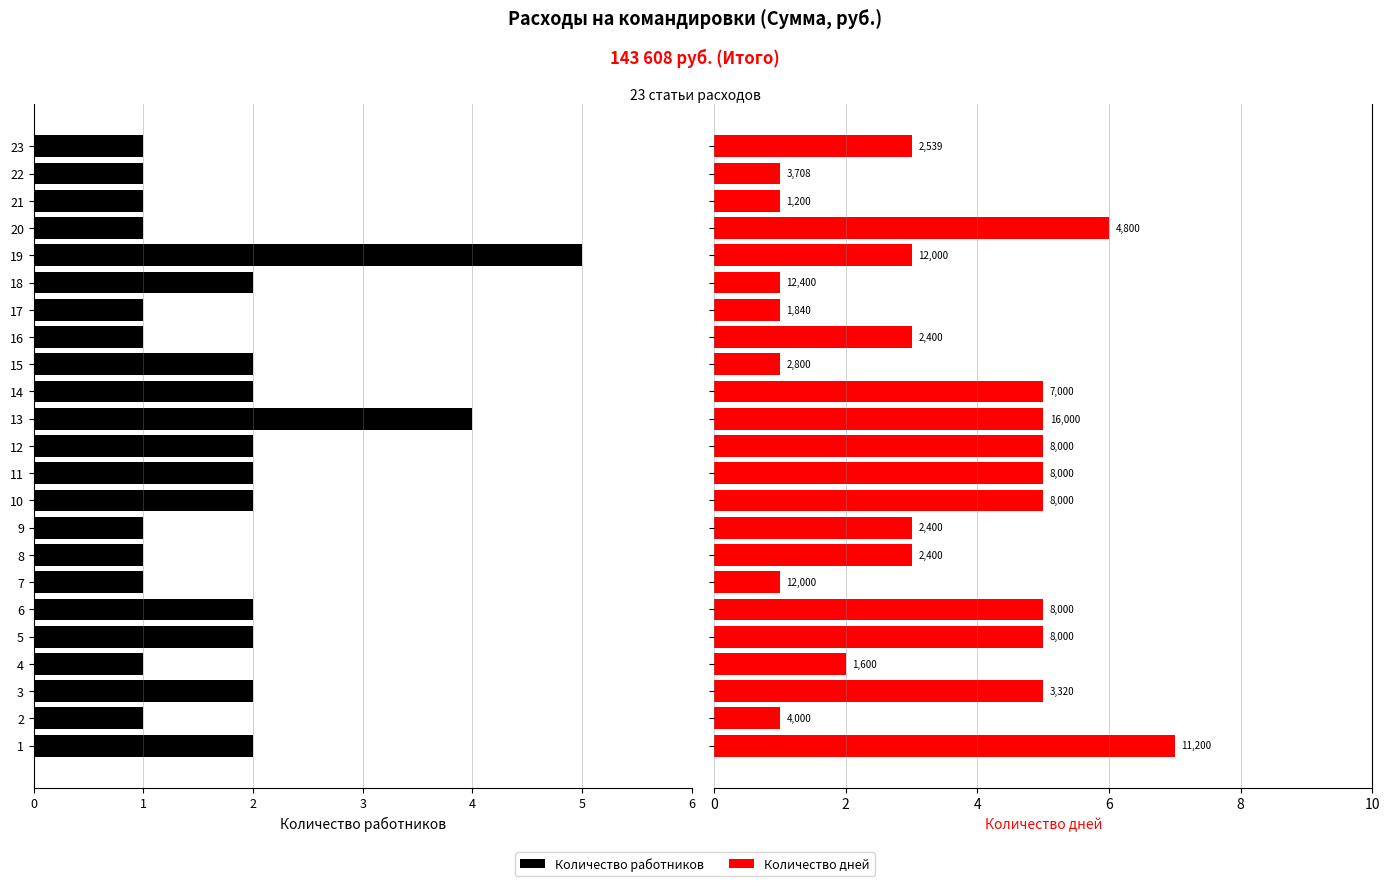

At 2, list the series in order from smallest to largest.

Количество работников, Количество дней